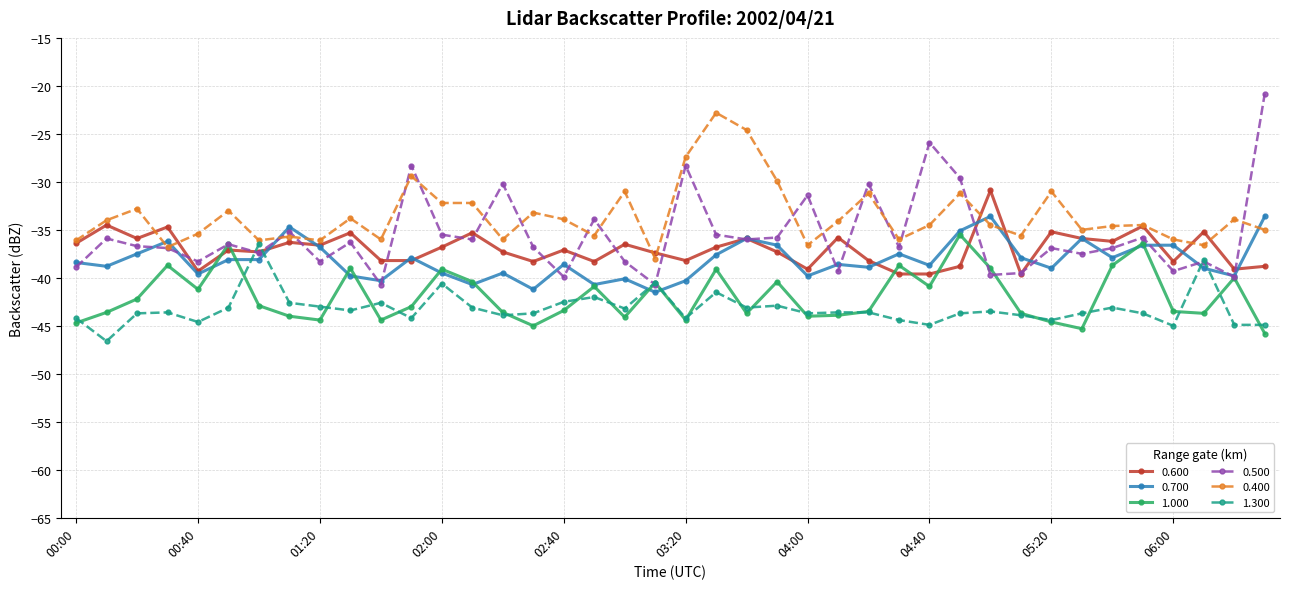

True or false: 0.600 has more than 2 interior local peaks.

True